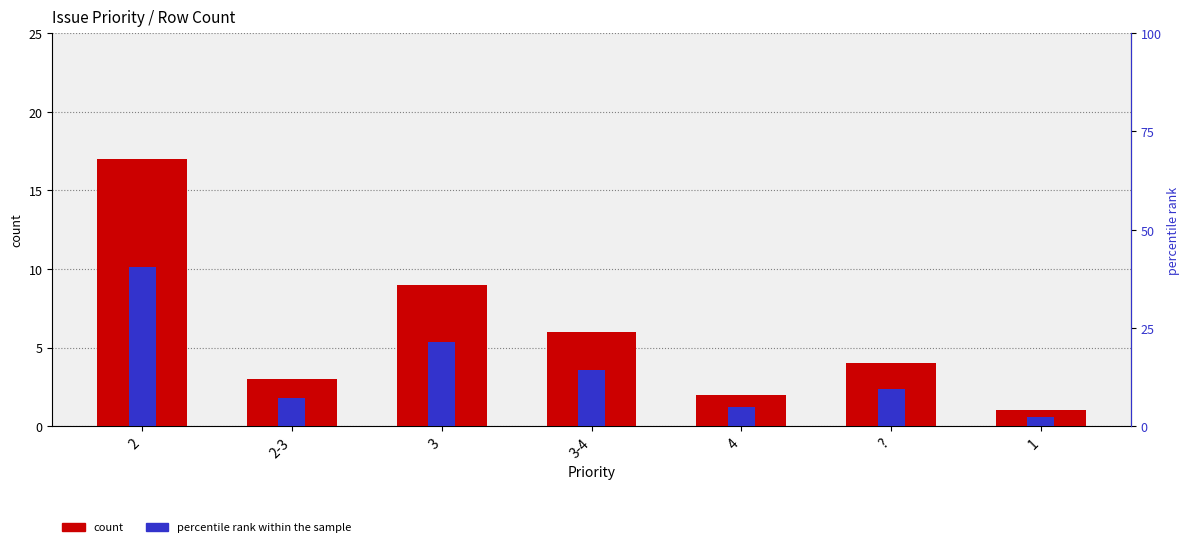

Which series has the largest range (max minus min)?

percentile rank within the sample